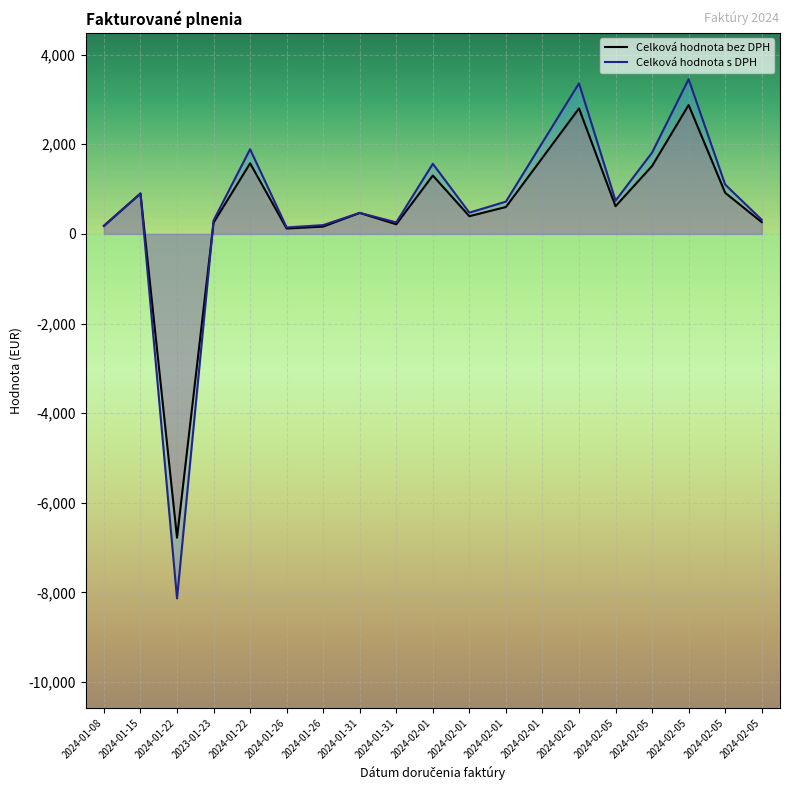

Reading left to right, extract all data points from this chart.

Celková hodnota bez DPH: 179.6	900.8	-6780.0	250.0	1575.0	120.0	163.3	468.5	214.2	1303.3	395.0	600.0	1700.0	2800.0	618.0	1516.4	2876.4	917.0	262.0
Celková hodnota s DPH: 179.6	900.8	-8136.0	300.0	1890.0	144.0	196.0	468.5	257.0	1564.0	474.0	720.0	2040.0	3360.0	741.6	1815.0	3451.7	1100.4	314.4